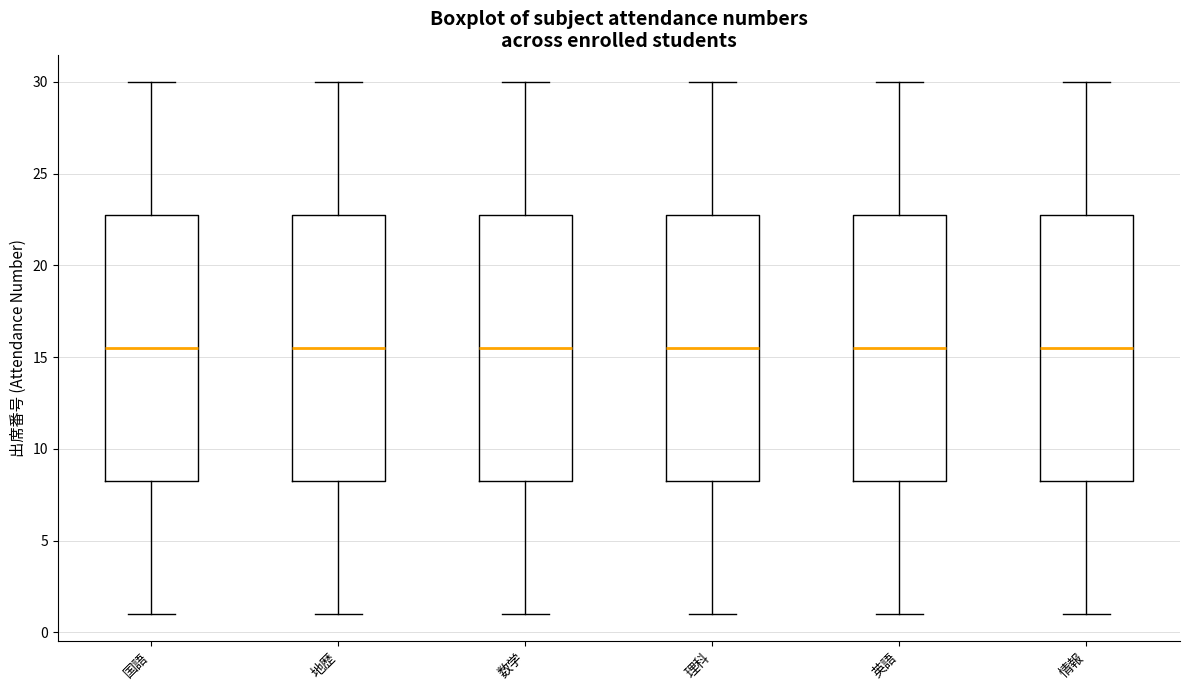

Where does the median line of the box for 理科 sit on the y-axis? The values are not printed on the chart, so give them approximately, as read against the axis.

15.5